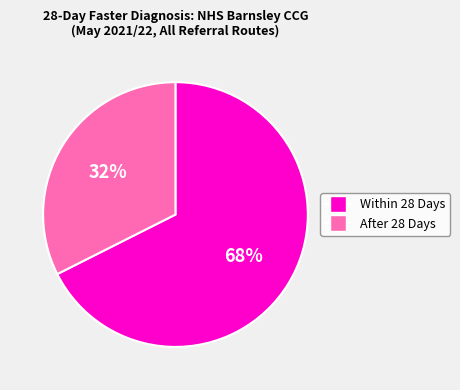

True or false: Within 28 Days accounts for 68% of the total.

True